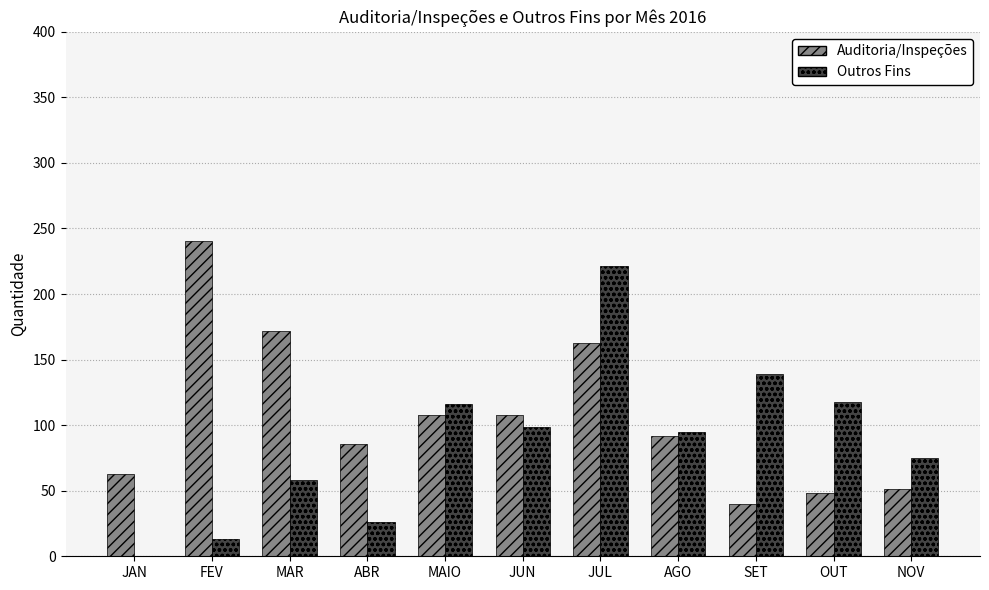

What is the approximate value of Auditoria/Inspeções at SET?

40.0